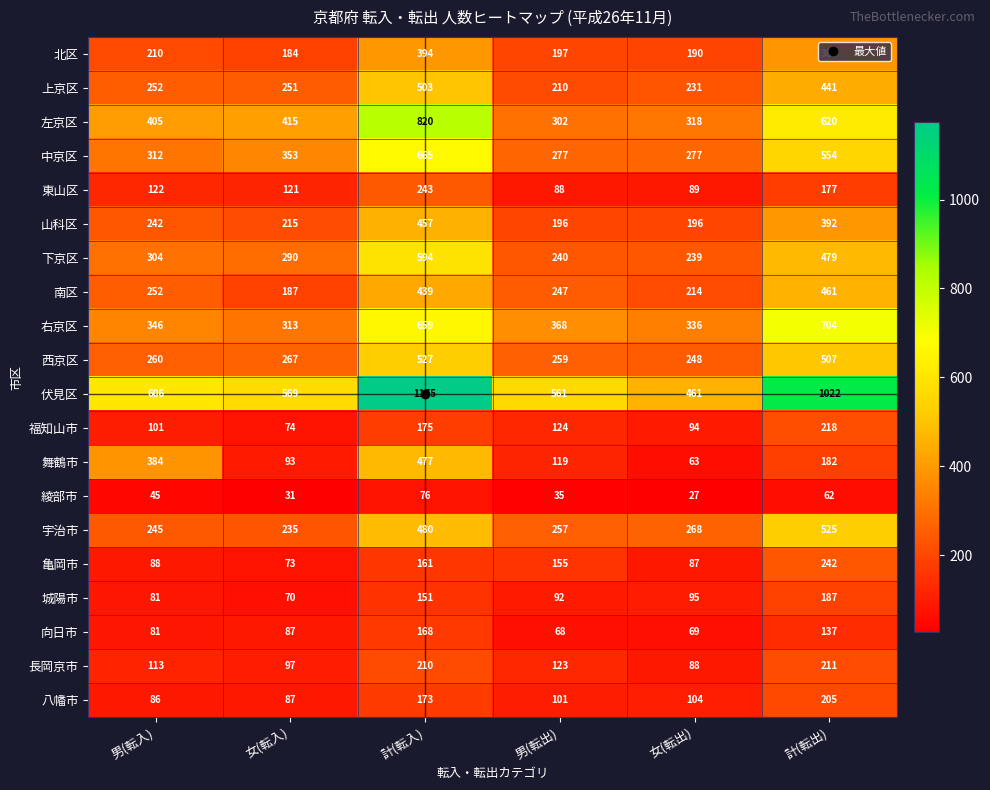

At which label is 伏見区 closest to 818?

計(転出)